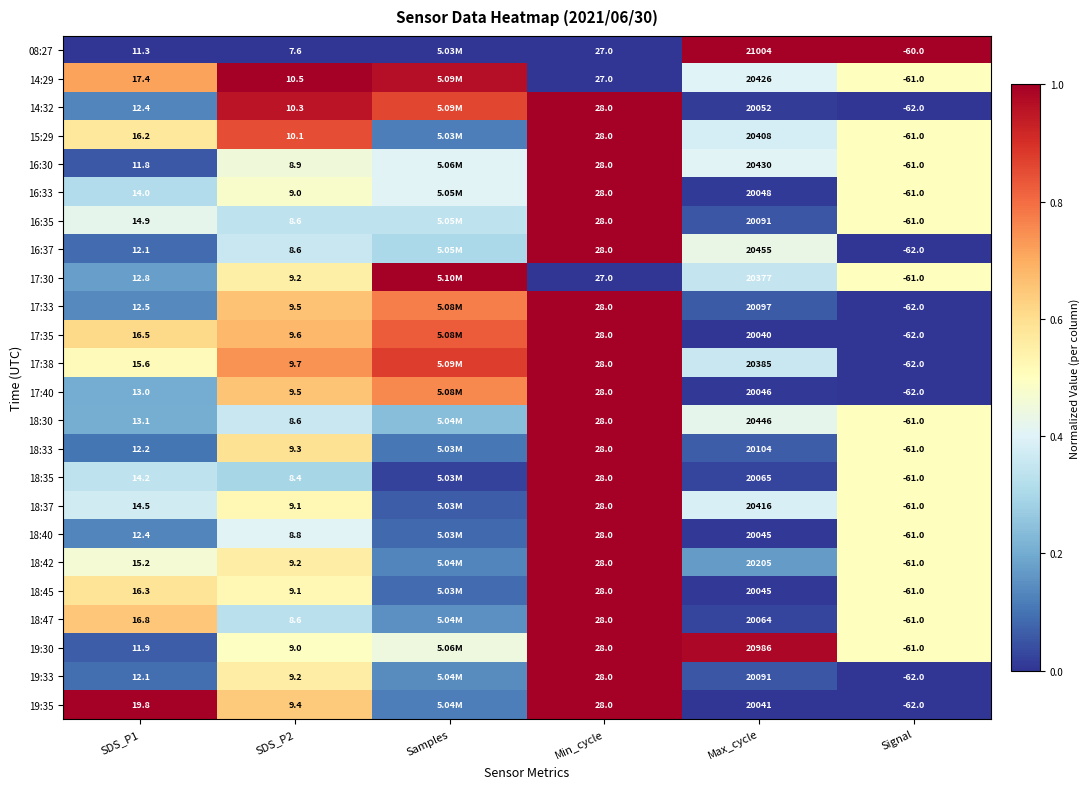

Is the value of 17:33 at Max_cycle greater than the value of 19:33 at Min_cycle?

Yes